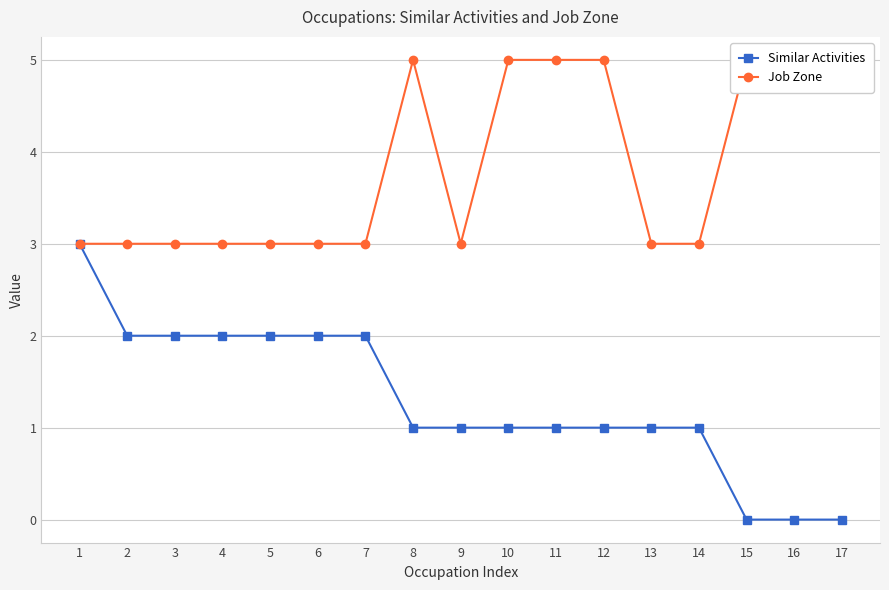

Which series changed the most between 4 and 14?

Similar Activities